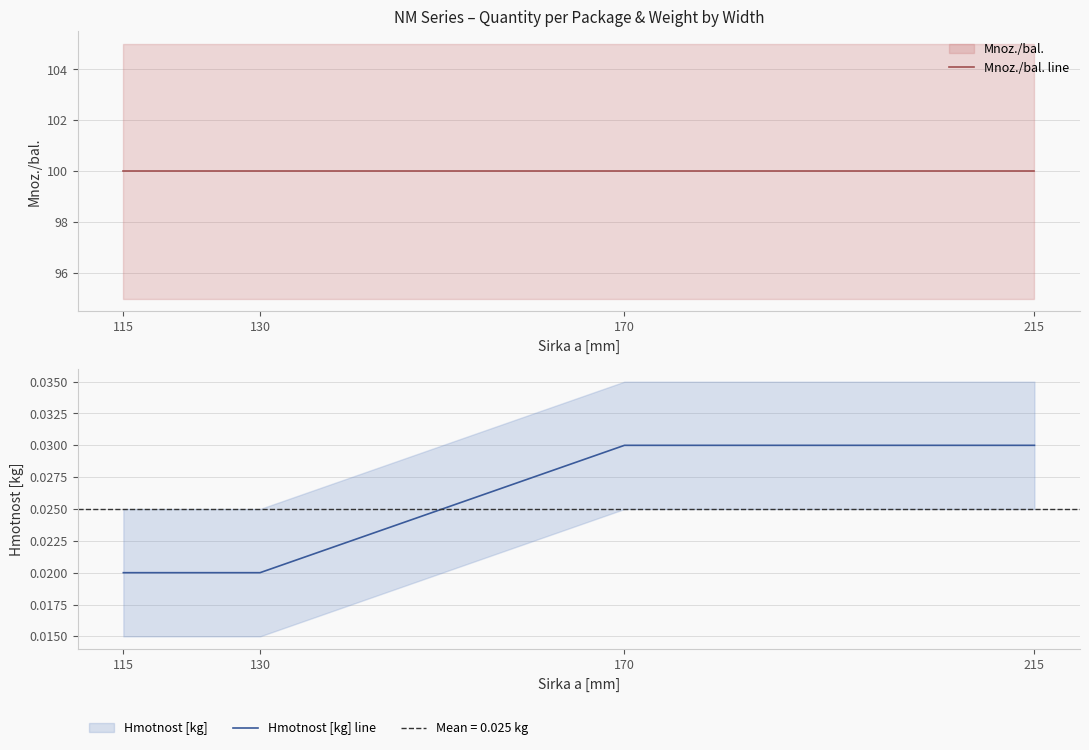

At how many categories does at least one series exceed 28?

4